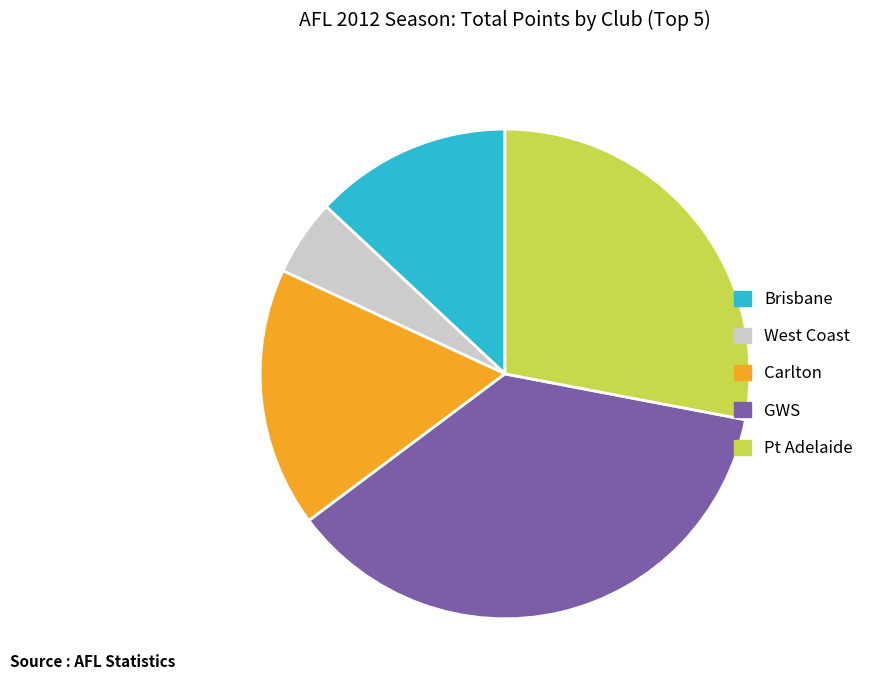

Rank the categories by value from lowest to highest.

West Coast, Brisbane, Carlton, Pt Adelaide, GWS